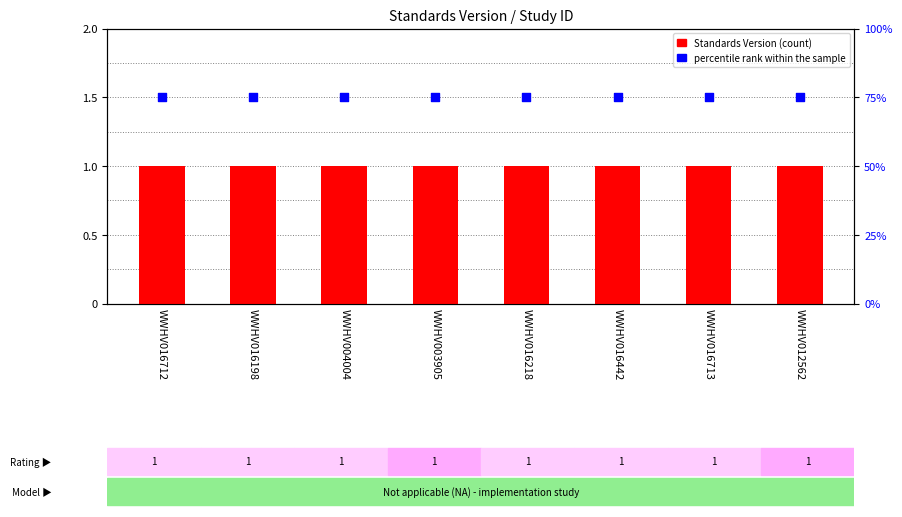

Which series contains the lowest Y value?

Standards Version